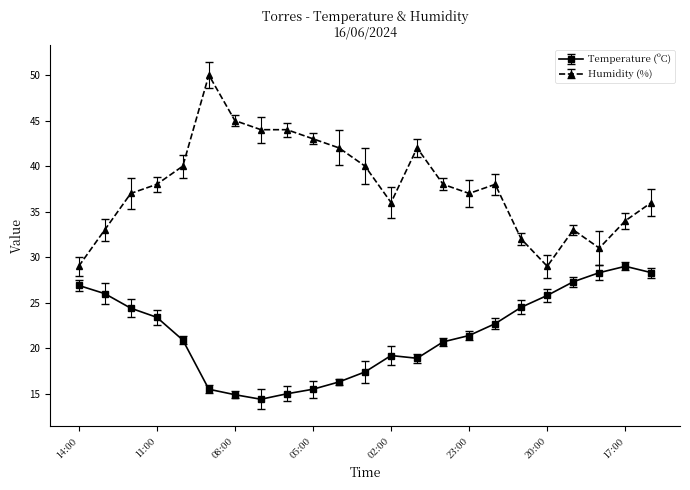

True or false: Humidity (%) and Temperature (ºC) intersect in this chart.

False